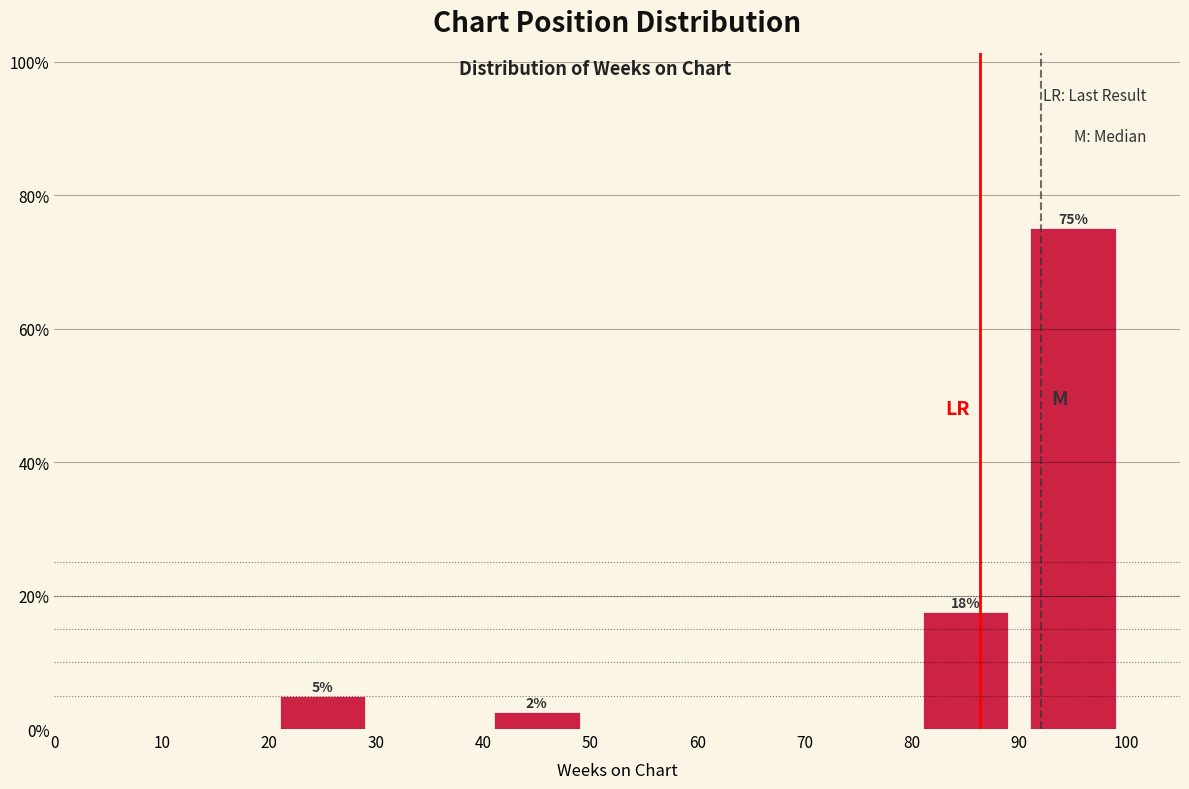

Which range on the x-axis has the tallest bar?

90 to 100